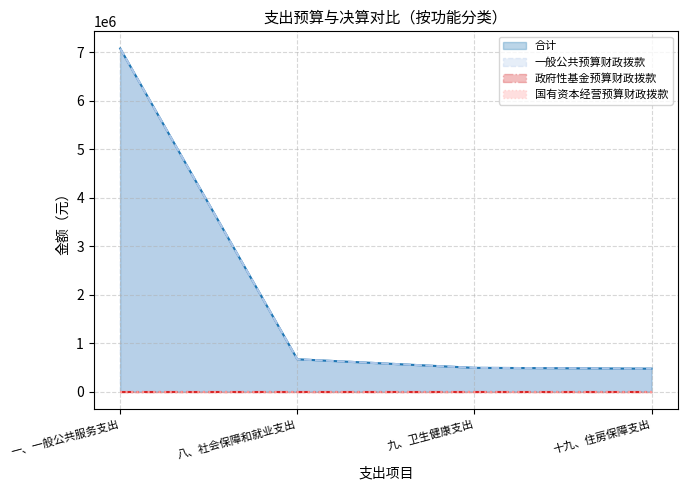

What value does the 一般公共预算财政拨款 series have at 八、社会保障和就业支出?

668419.2